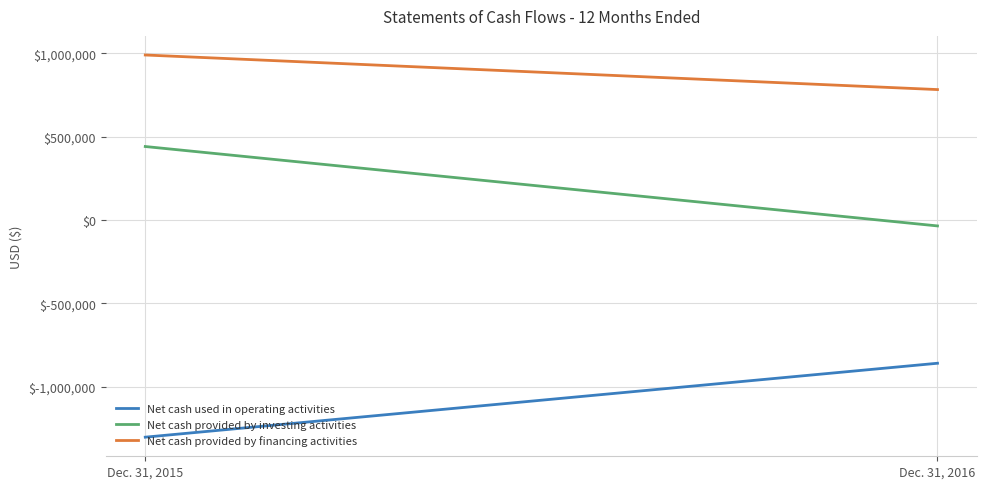

What is the highest value of the Net cash provided by investing activities series?

441156